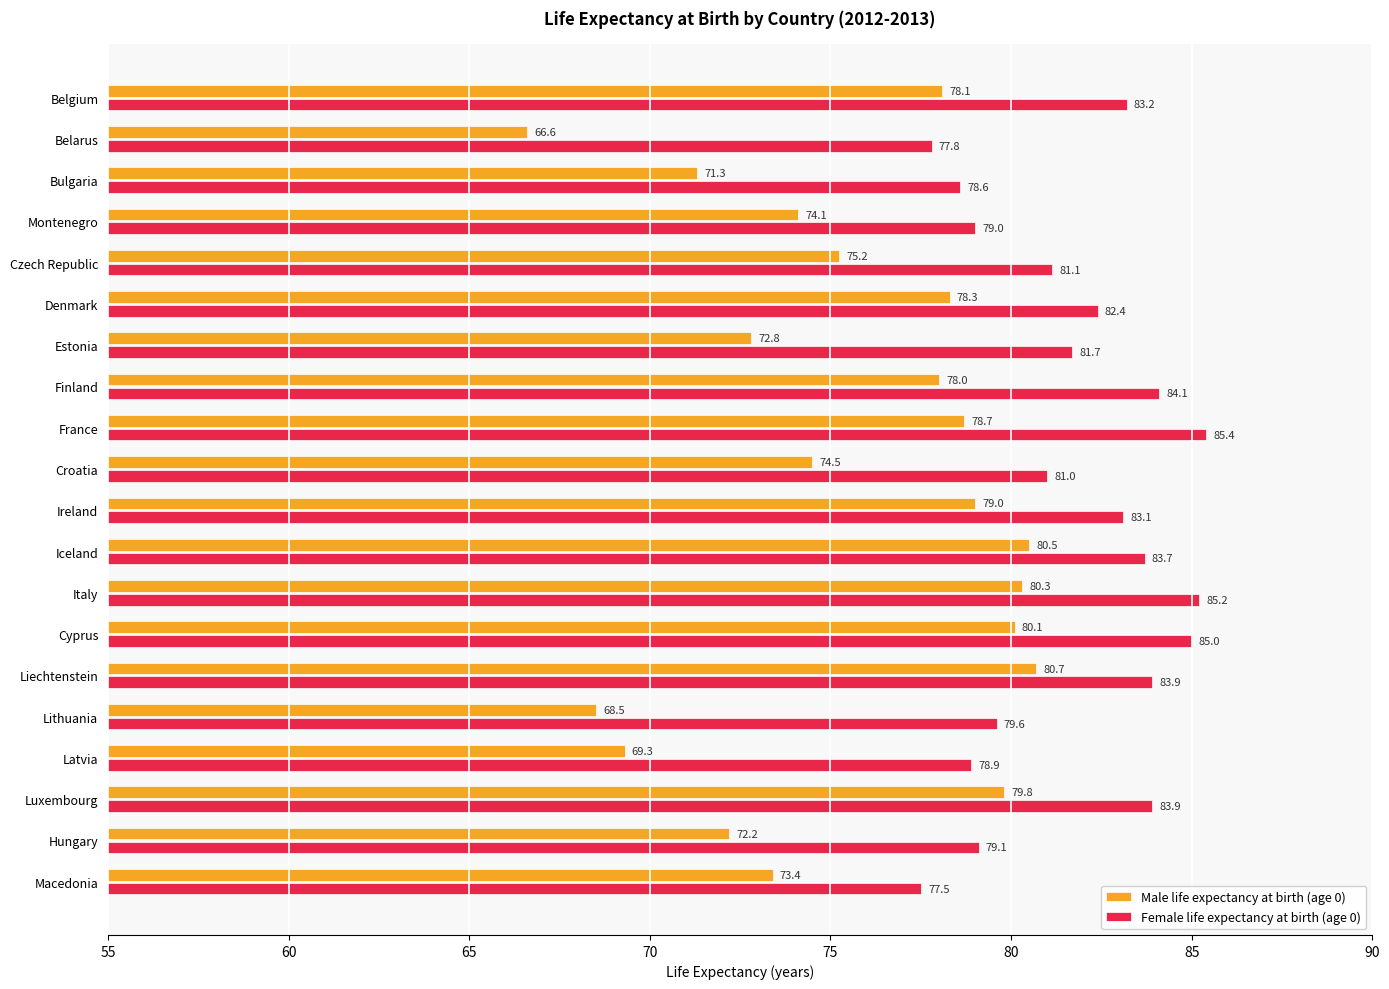

How many values in the Female life expectancy at birth (age 0) series are below 82?

10